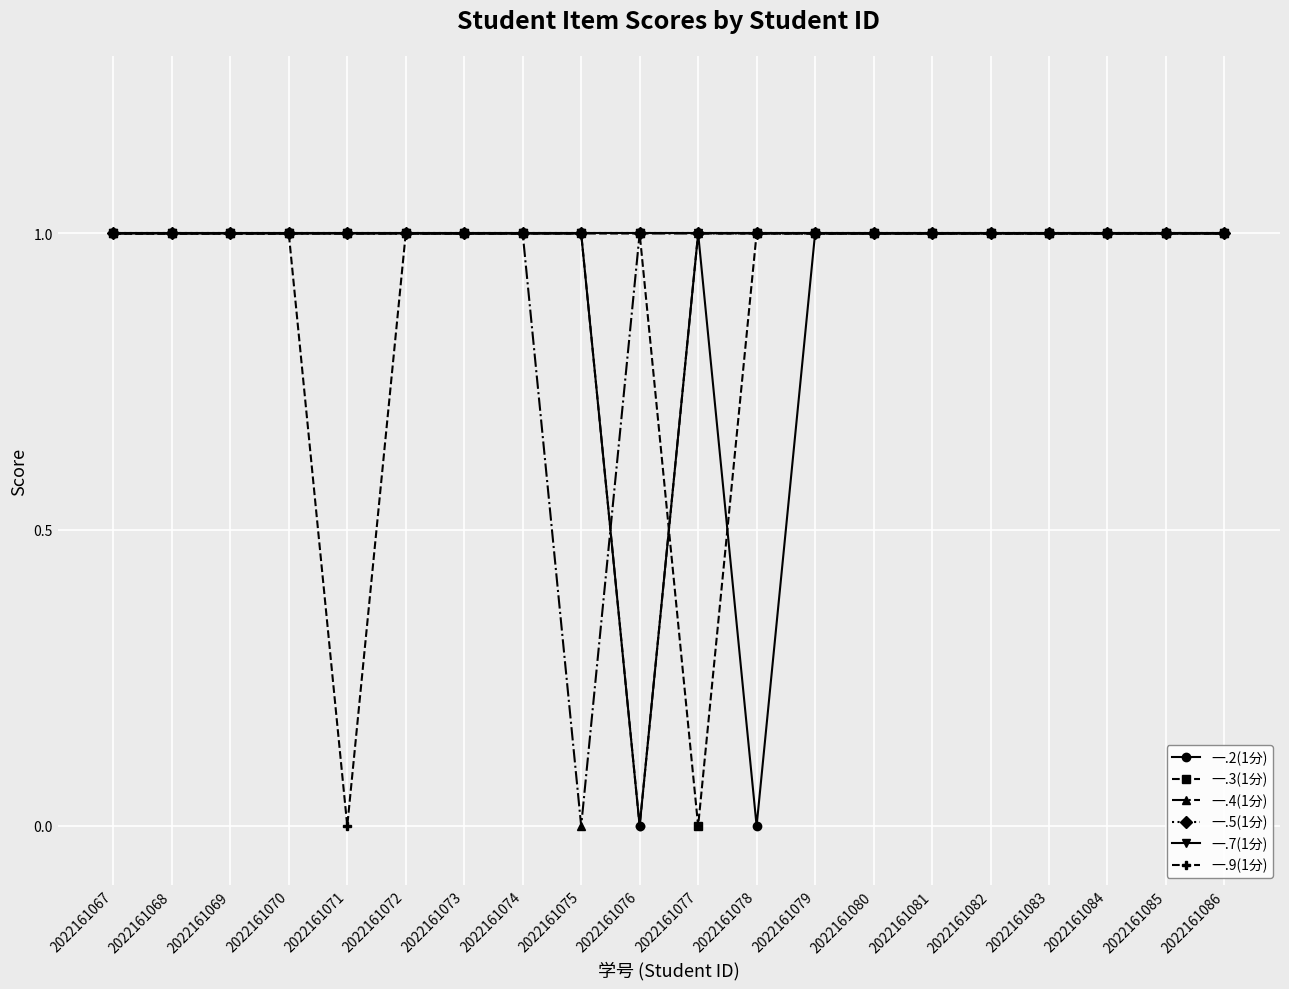

True or false: 一.7(1分) and 一.4(1分) intersect in this chart.

False